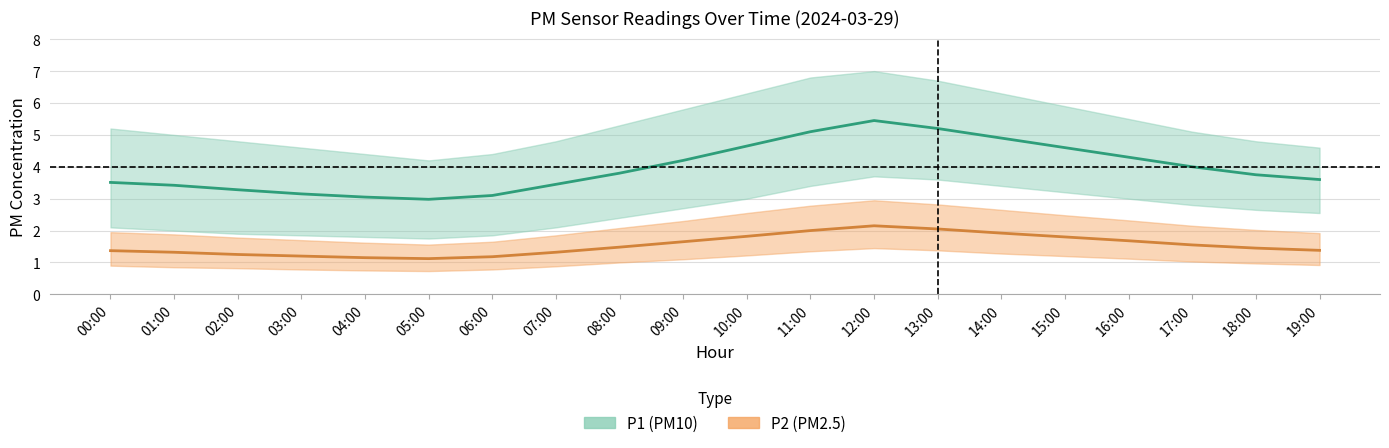

How many values in the P2_lower series are below 1?

10